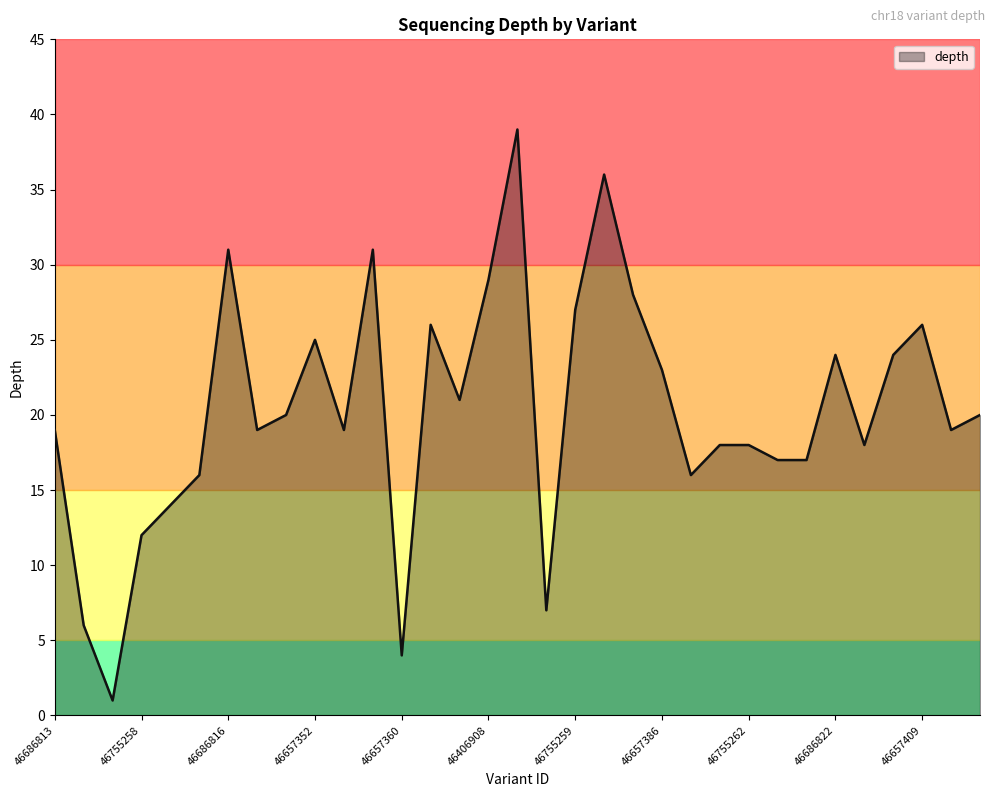

What is the smallest value displayed?

1